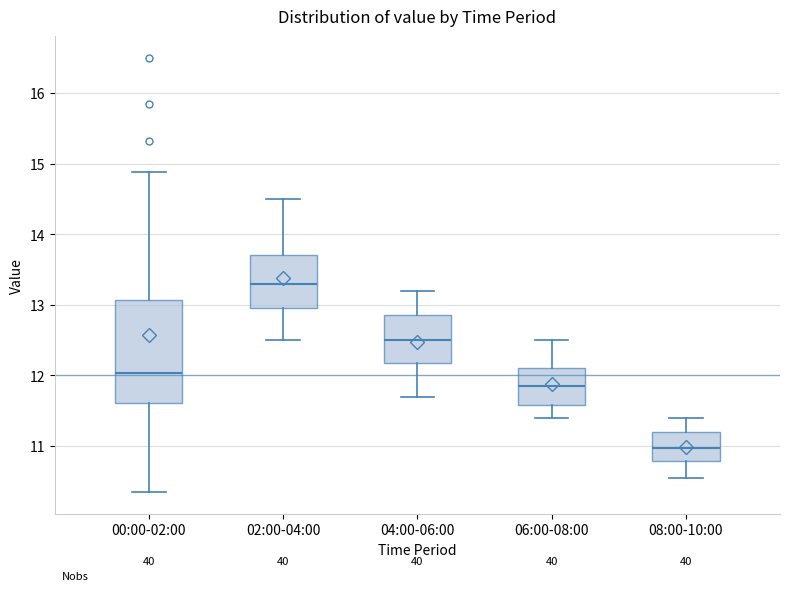

Reading left to right, read every box against the y-axis: the position of its median line, the range the box covers, and the ends of its whiskers. The values are not printed on the chart, so give them approximately, as read against the axis.

00:00-02:00: median 12.0, box 11.6 to 13.1, whiskers 10.4 to 14.9
02:00-04:00: median 13.3, box 13.0 to 13.7, whiskers 12.5 to 14.5
04:00-06:00: median 12.5, box 12.2 to 12.9, whiskers 11.7 to 13.2
06:00-08:00: median 11.9, box 11.6 to 12.1, whiskers 11.4 to 12.5
08:00-10:00: median 11.0, box 10.8 to 11.2, whiskers 10.6 to 11.4